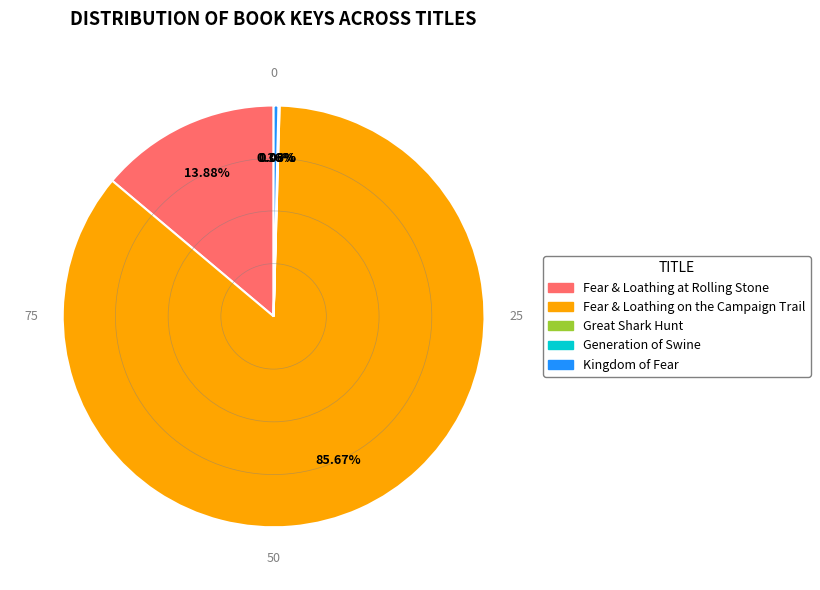

To the nearest percent, what is the difference between the largest and smallest slice percentages?

86%